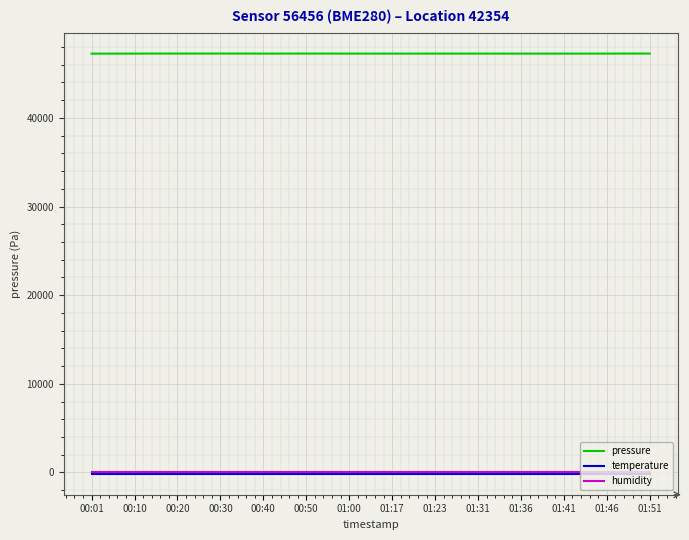

Which series has the widest spread of values?

pressure